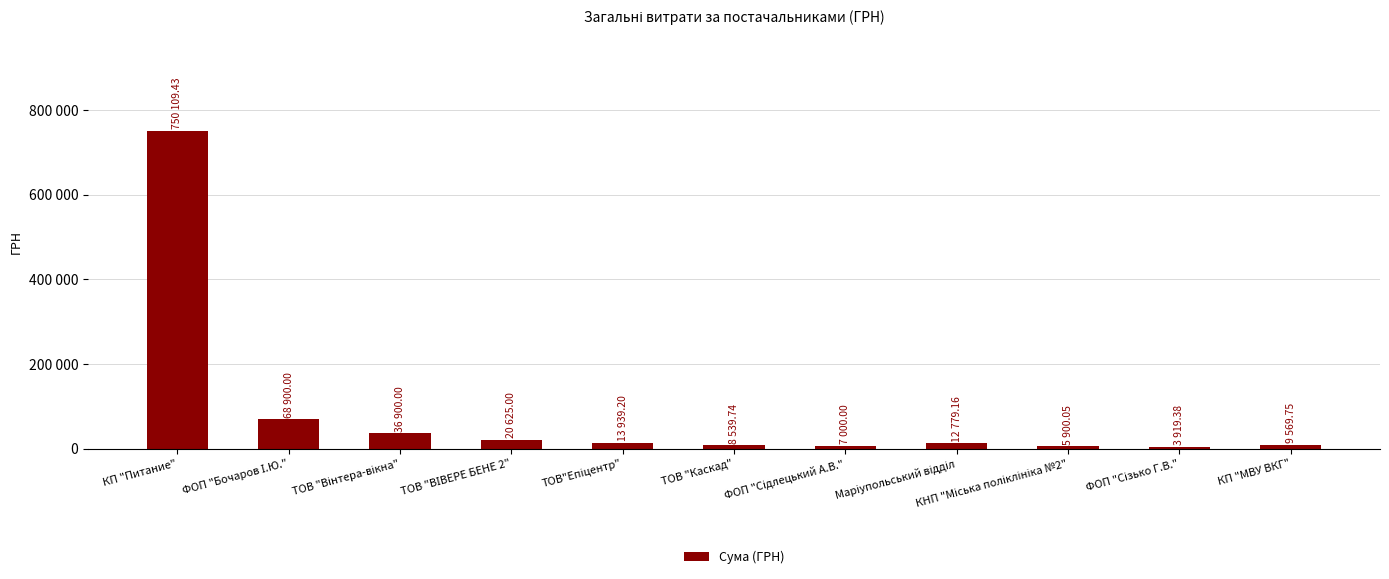

Reading left to right, list all the values displayed in this chart.

750109.4	68900.0	36900.0	20625.0	13939.2	8539.7	7000.0	12779.2	5900.1	3919.4	9569.8